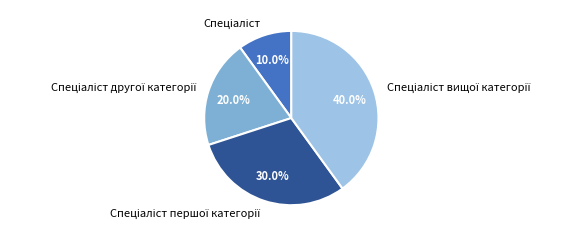

Is there a majority slice in this chart?

No